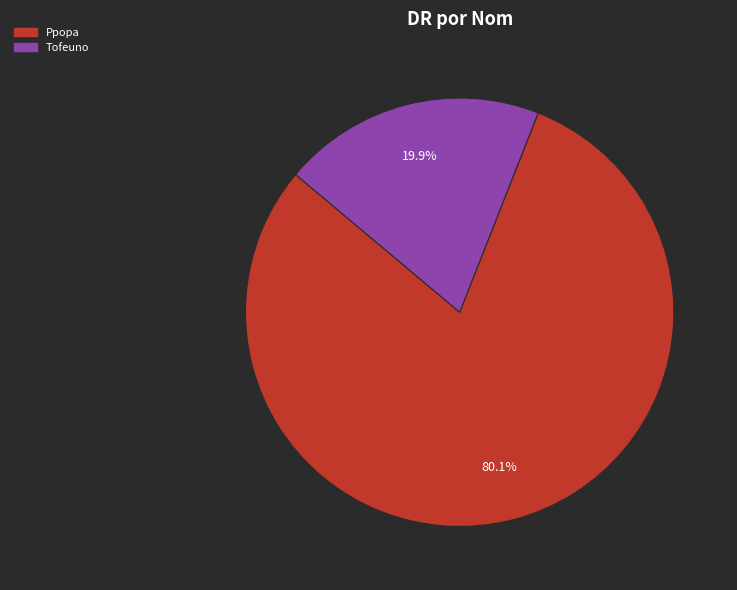

To the nearest percent, what is the difference between the Tofeuno and Ppopa slice percentages?

60%